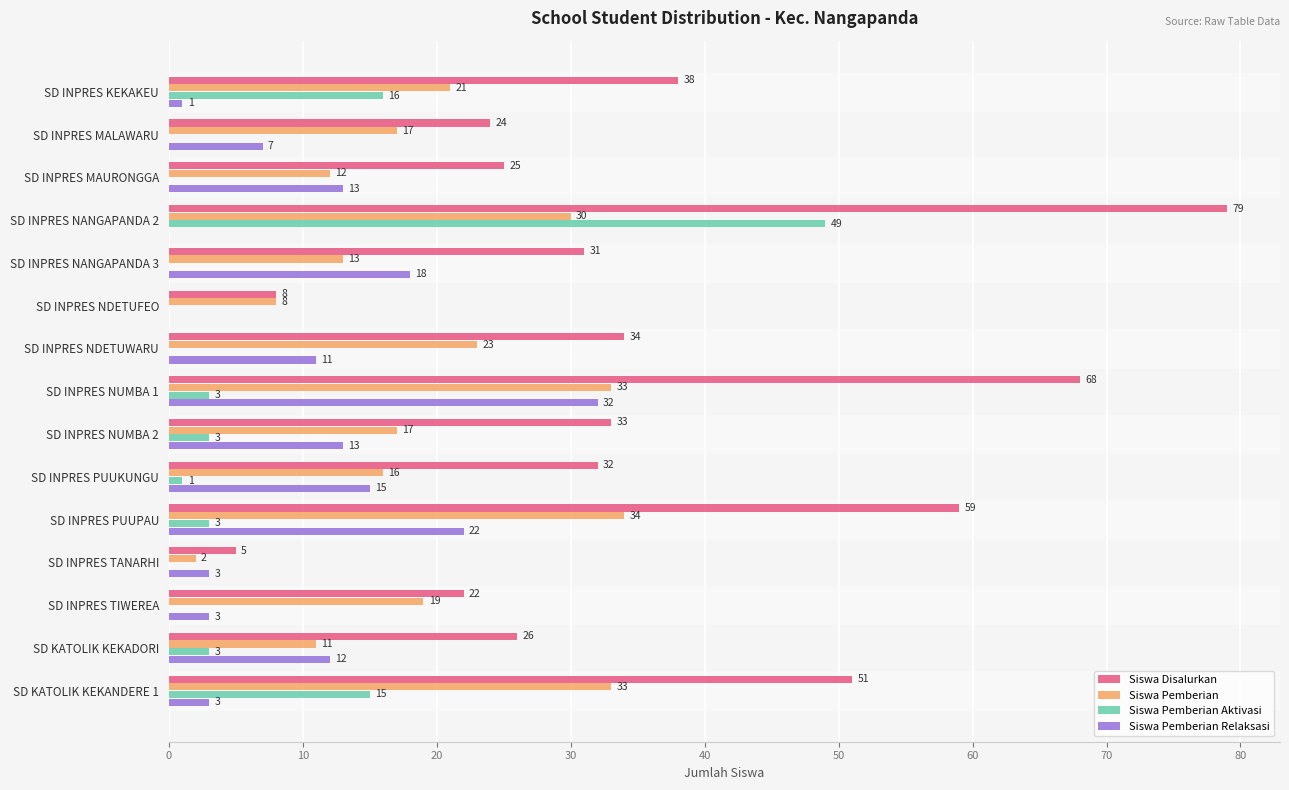

What are all the series names shown in the legend?

Siswa Disalurkan, Siswa Pemberian, Siswa Pemberian Aktivasi, Siswa Pemberian Relaksasi